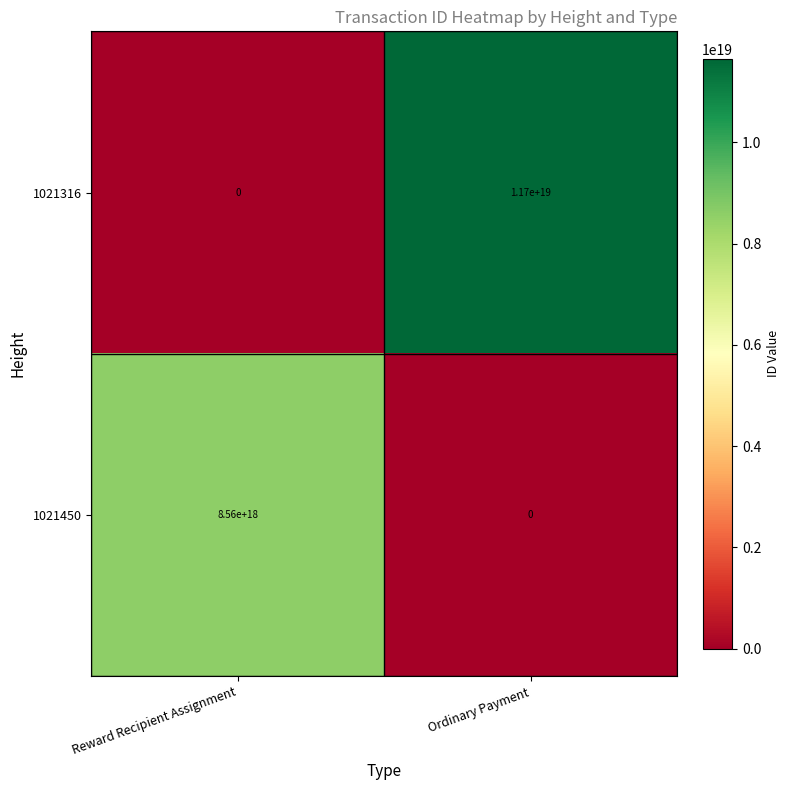

Rank the series by their average value, from highest to lowest.

1021316, 1021450